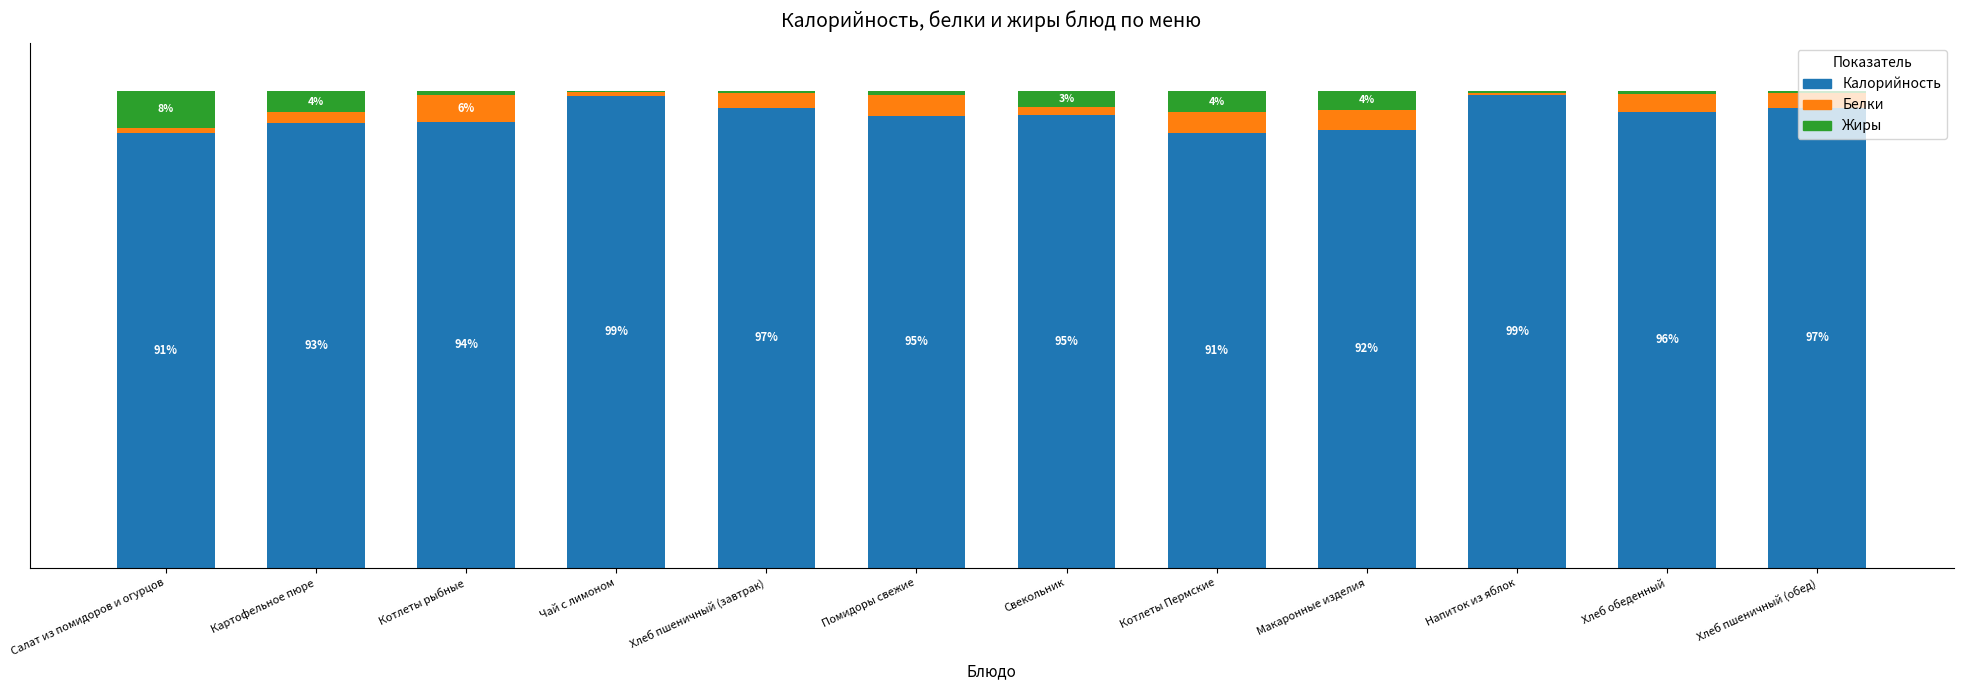

Where does the Калорийность series first go above 95?

Чай с лимоном